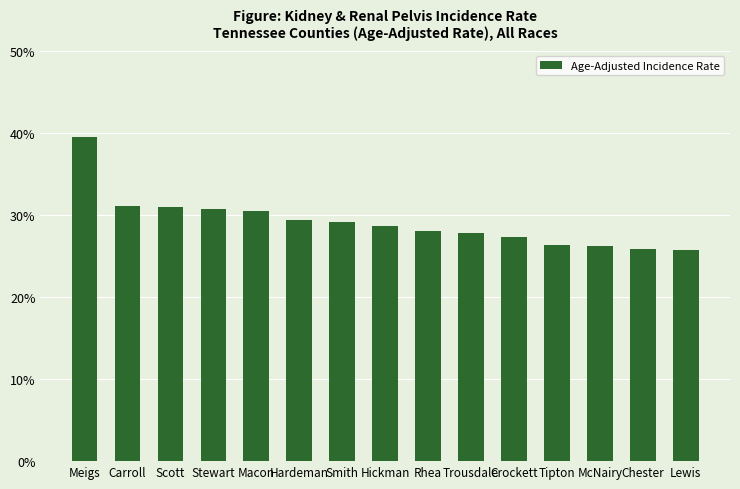

Does the chart contain stacked bars?

No